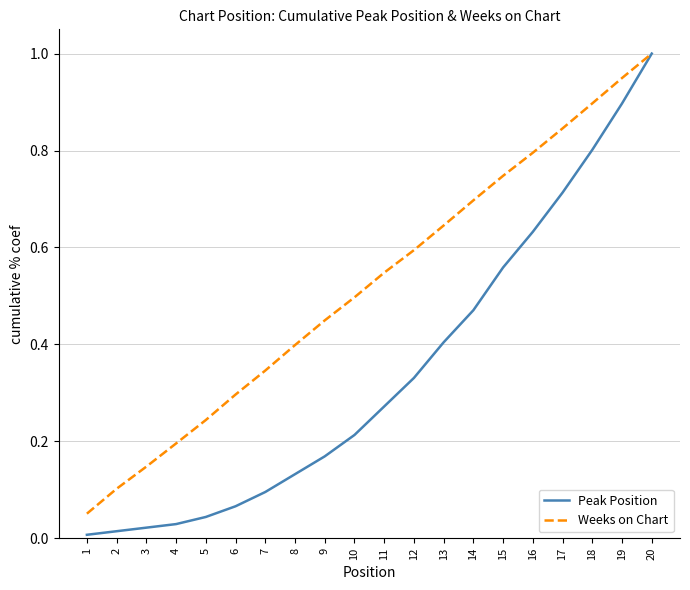

List the series in order of their overall mean, lowest first.

Peak Position, Weeks on Chart